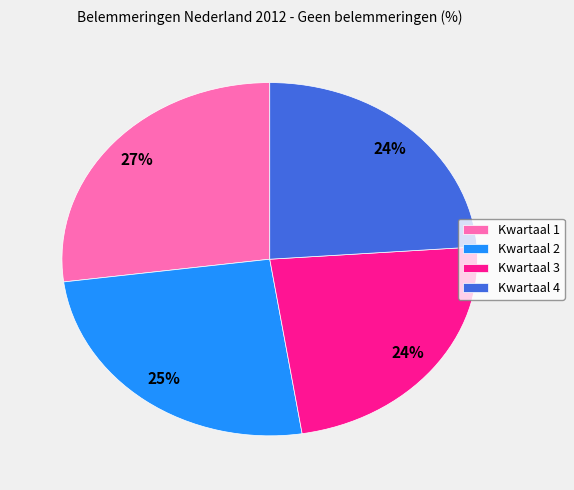

True or false: Kwartaal 1 accounts for 34% of the total.

False